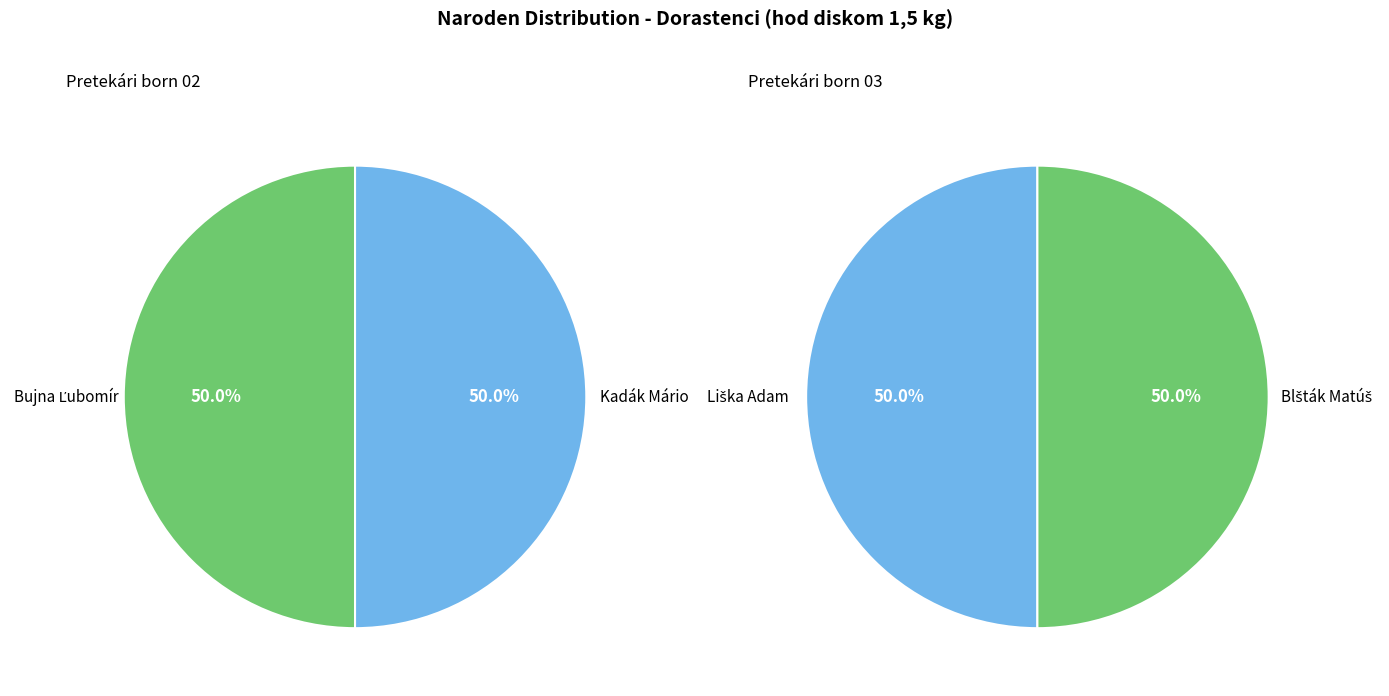

Is it true that Liška Adam is 38% of the pie?

False